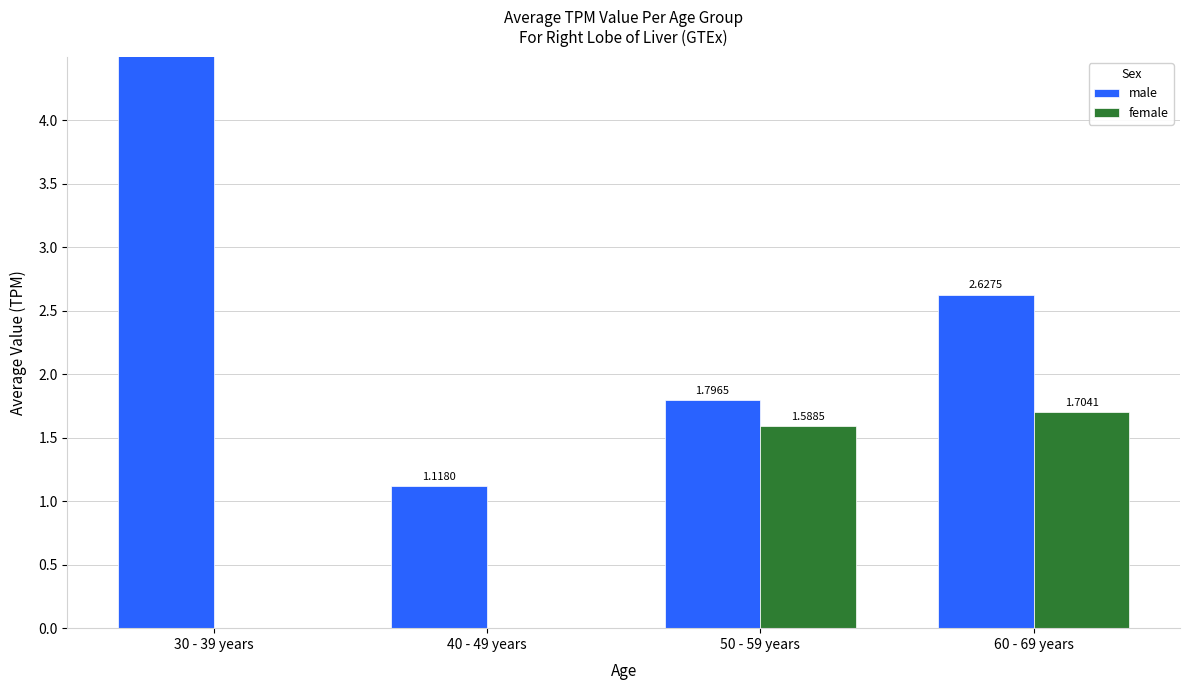

What are all the series names shown in the legend?

male, female